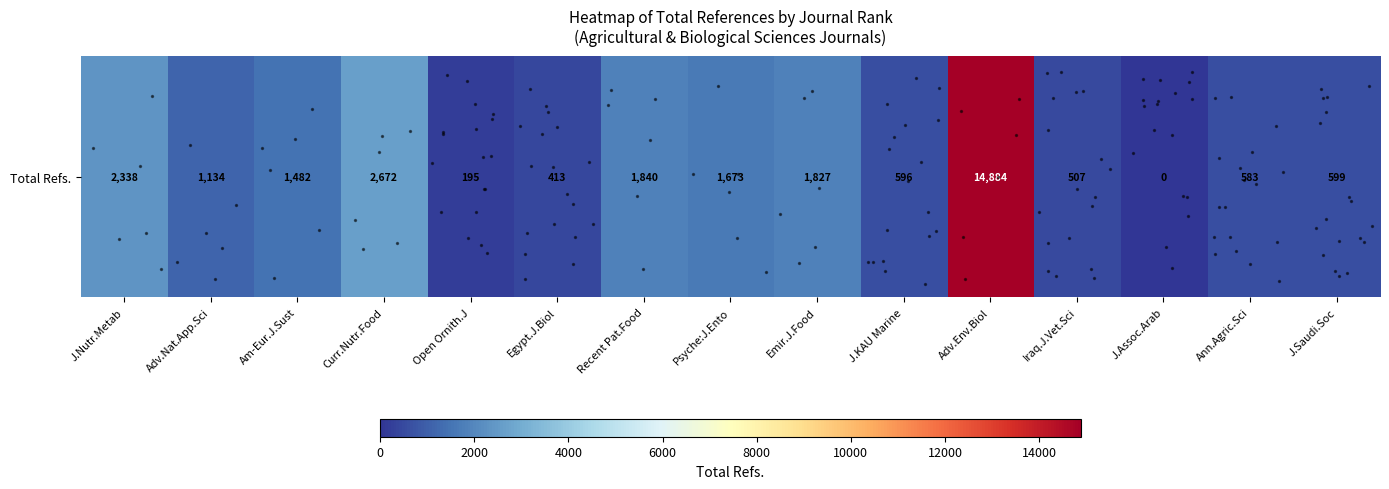

Is it true that the value at Egypt.J.Biol is 413?

True